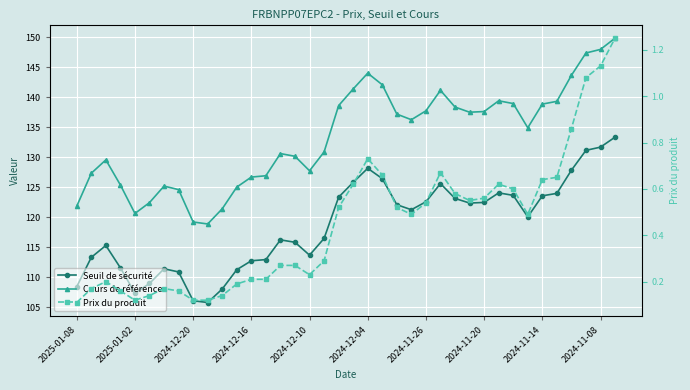

Where does the Cours de référence series first go above 136?

18